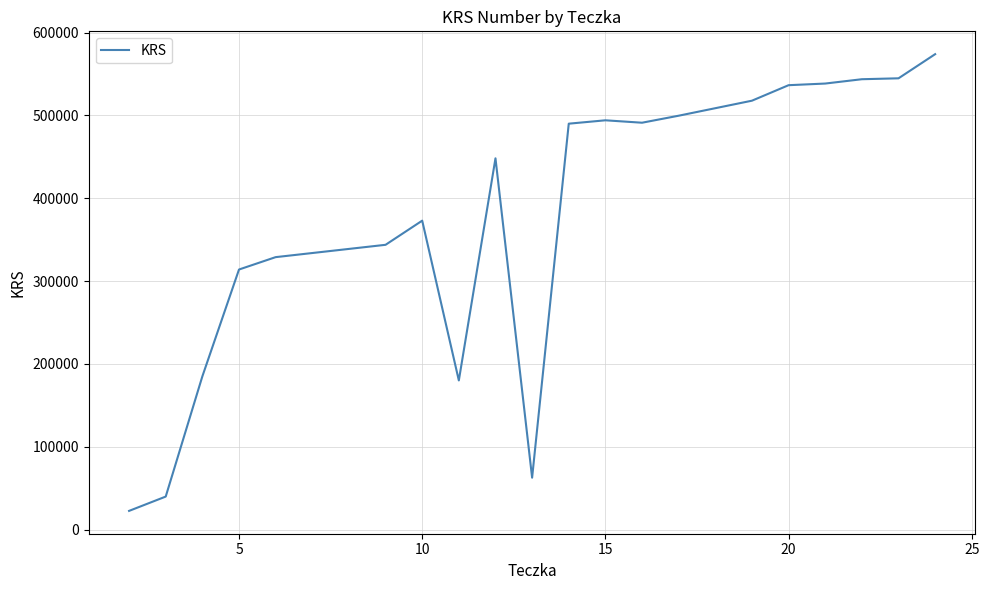

What is the maximum value shown in the chart?

573876